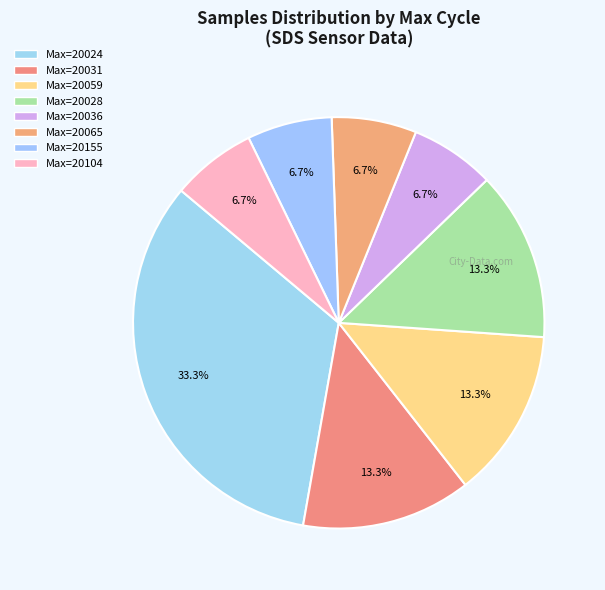

How many segments does this pie chart have?

8